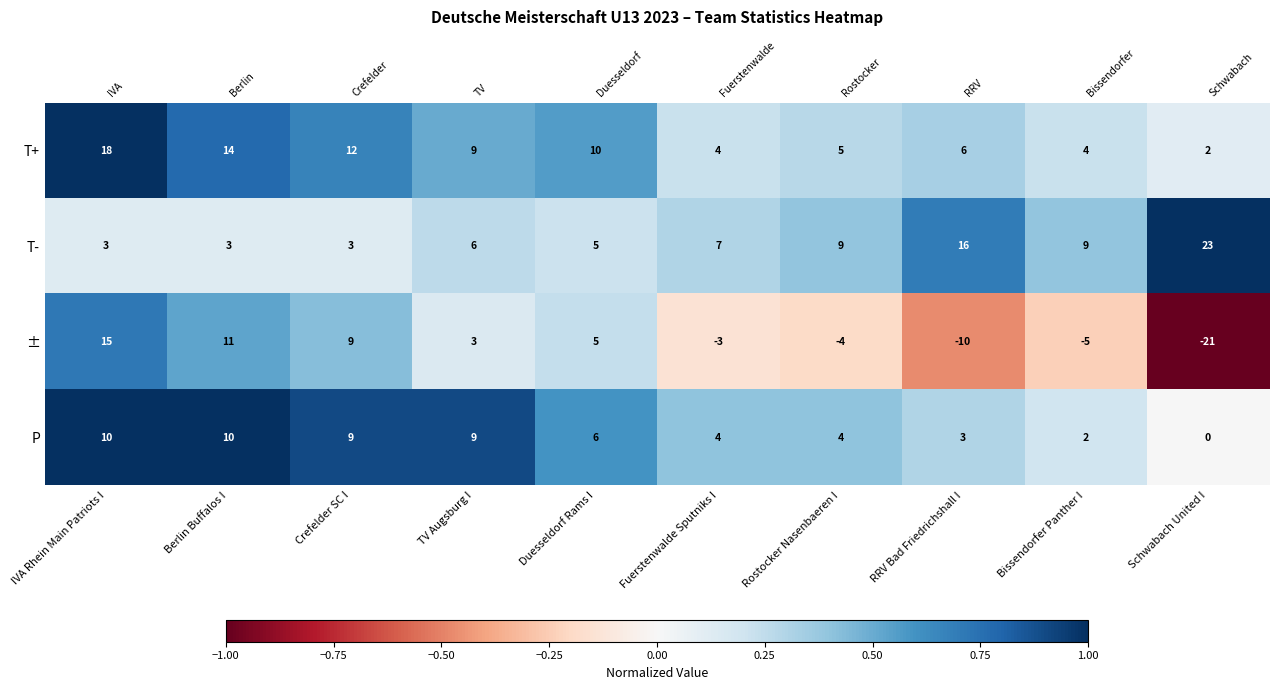

What is the average value of the T+ series?

0.5